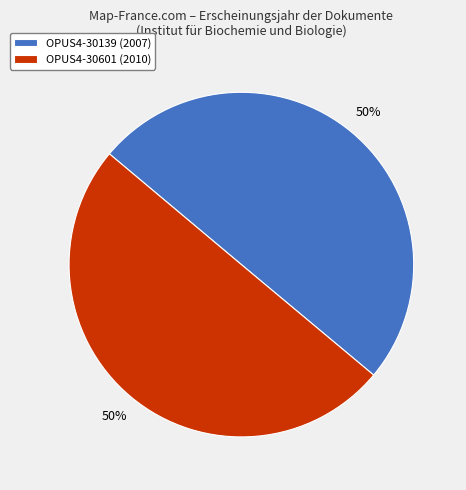

To the nearest percent, what portion does OPUS4-30601 (2010) represent?

50%